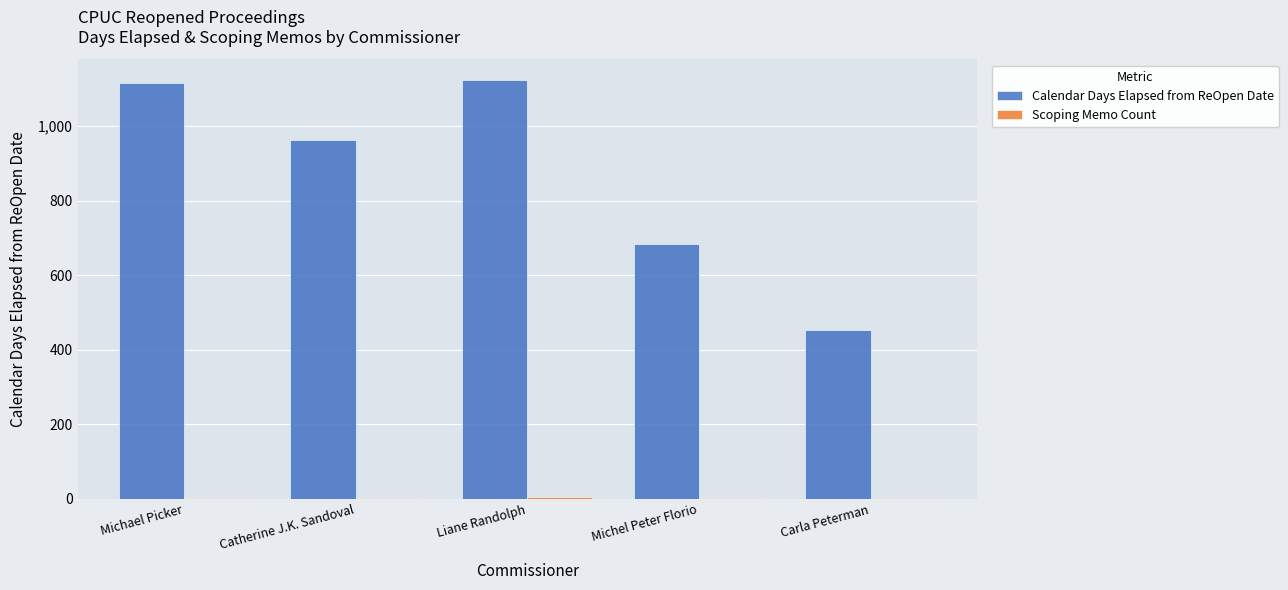

How many groups of bars are there?

5